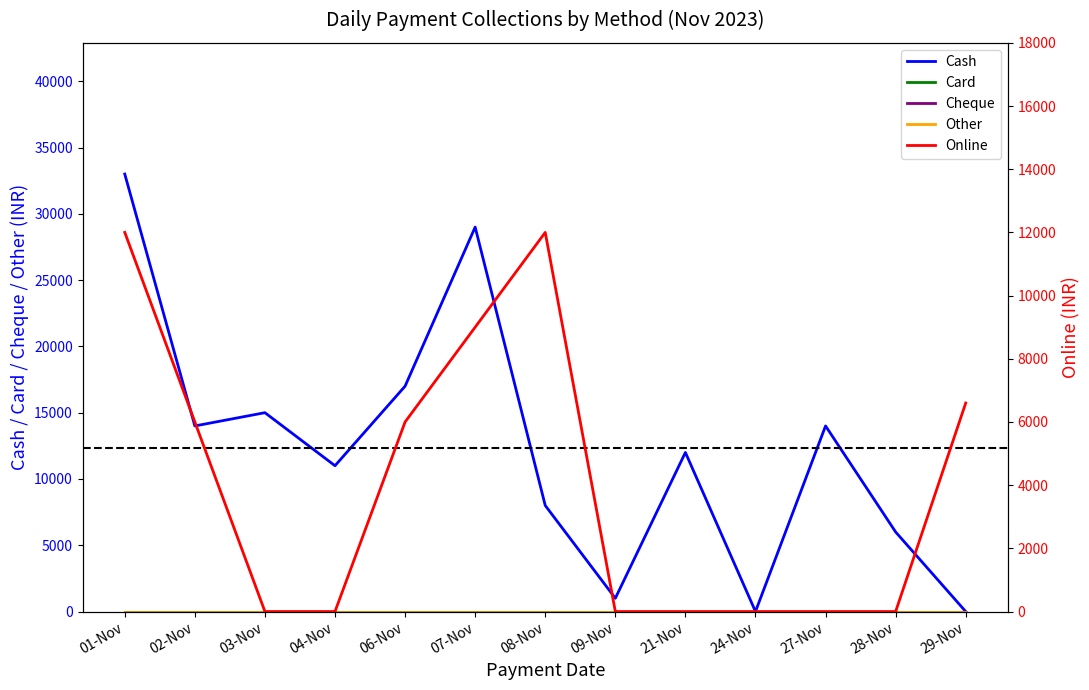

Reading left to right, transcribe all the data shown in this chart.

Cash: 01-Nov=33000	02-Nov=14000	03-Nov=15000	04-Nov=11000	06-Nov=17000	07-Nov=29000	08-Nov=8000	09-Nov=1000	21-Nov=12000	24-Nov=0	27-Nov=14000	28-Nov=6000	29-Nov=0
Card: 01-Nov=0	02-Nov=0	03-Nov=0	04-Nov=0	06-Nov=0	07-Nov=0	08-Nov=0	09-Nov=0	21-Nov=0	24-Nov=0	27-Nov=0	28-Nov=0	29-Nov=0
Cheque: 01-Nov=0	02-Nov=0	03-Nov=0	04-Nov=0	06-Nov=0	07-Nov=0	08-Nov=0	09-Nov=0	21-Nov=0	24-Nov=0	27-Nov=0	28-Nov=0	29-Nov=0
Other: 01-Nov=0	02-Nov=0	03-Nov=0	04-Nov=0	06-Nov=0	07-Nov=0	08-Nov=0	09-Nov=0	21-Nov=0	24-Nov=0	27-Nov=0	28-Nov=0	29-Nov=0
Online: 01-Nov=12000	02-Nov=6000	03-Nov=0	04-Nov=0	06-Nov=6000	07-Nov=9000	08-Nov=12000	09-Nov=0	21-Nov=0	24-Nov=0	27-Nov=0	28-Nov=0	29-Nov=6600